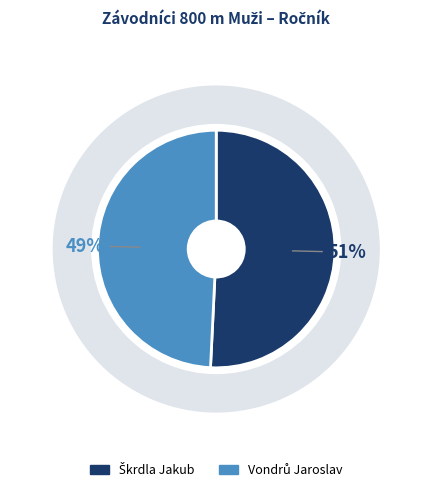

What is the ratio of the value at Škrdla Jakub to the value at Vondrů Jaroslav?

1.0